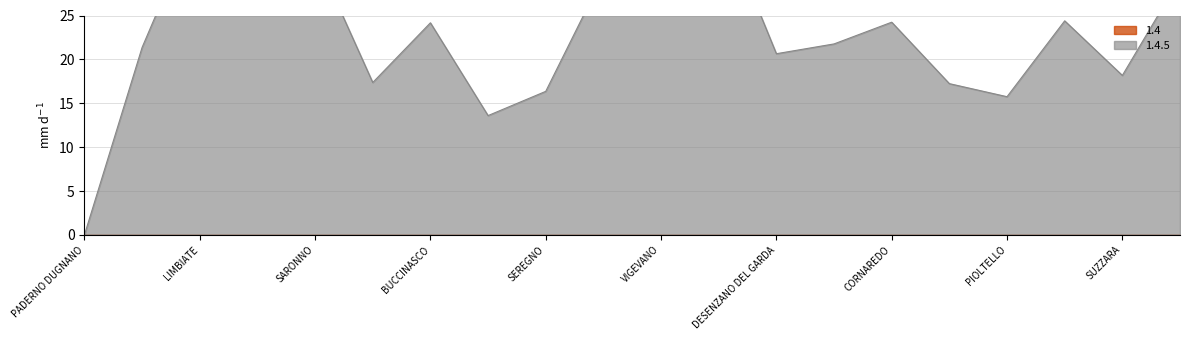

List the series in order of their overall mean, highest first.

1.4.5_line, 1.4_line